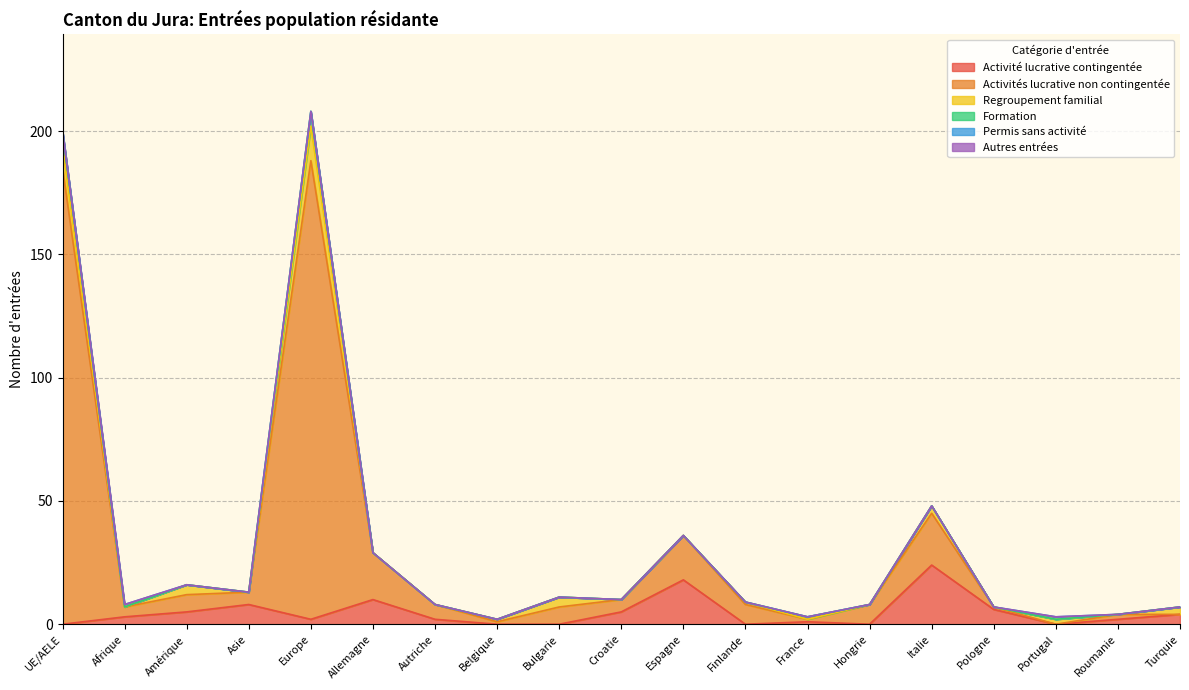

What position from the right is Hongrie?

6